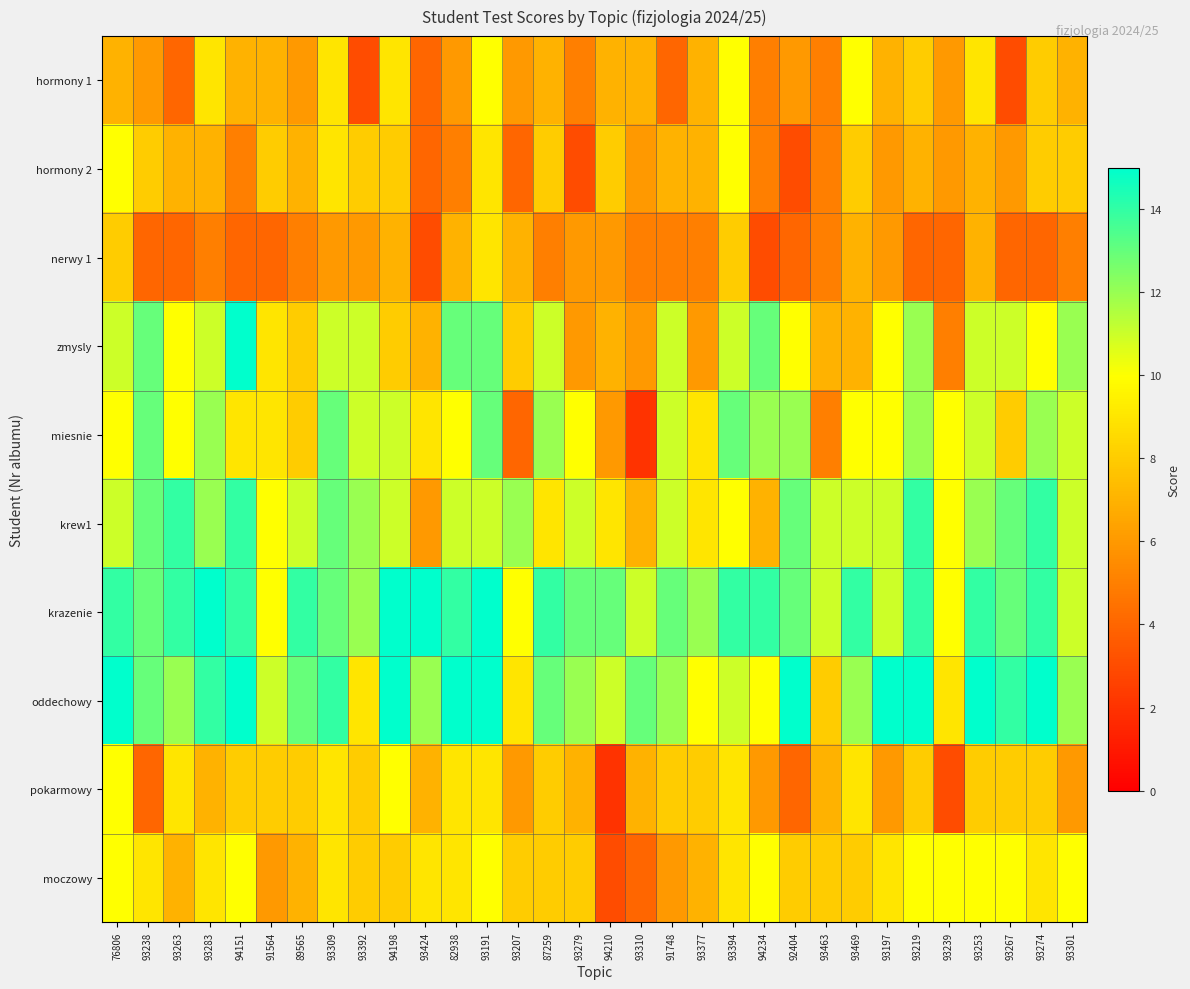

Reading right to left, list all the values displayed in this chart.

hormony 1: 93301=7	93274=8	93267=3	93253=9	93239=6	93219=8	93197=7	93469=10	93463=5	92404=6	94234=5	93394=10	93377=7	91748=4	93310=7	94210=7	93279=5	87259=7	93207=6	93191=10	82938=6	93424=4	94198=9	93392=3	93309=9	89565=6	91564=7	94151=7	93283=9	93263=4	93238=6	76806=7
hormony 2: 93301=8	93274=8	93267=6	93253=7	93239=6	93219=7	93197=6	93469=8	93463=5	92404=3	94234=5	93394=10	93377=7	91748=7	93310=6	94210=8	93279=3	87259=8	93207=4	93191=9	82938=5	93424=4	94198=8	93392=8	93309=9	89565=7	91564=8	94151=5	93283=7	93263=7	93238=8	76806=10
nerwy 1: 93301=5	93274=4	93267=4	93253=7	93239=4	93219=4	93197=6	93469=7	93463=5	92404=4	94234=3	93394=8	93377=5	91748=5	93310=5	94210=6	93279=6	87259=5	93207=7	93191=9	82938=7	93424=3	94198=7	93392=6	93309=6	89565=5	91564=4	94151=4	93283=5	93263=4	93238=4	76806=8
zmysly: 93301=12	93274=10	93267=11	93253=11	93239=5	93219=12	93197=10	93469=7	93463=7	92404=10	94234=13	93394=11	93377=6	91748=11	93310=6	94210=7	93279=6	87259=11	93207=8	93191=13	82938=13	93424=7	94198=8	93392=11	93309=11	89565=8	91564=9	94151=15	93283=11	93263=10	93238=13	76806=11
miesnie: 93301=11	93274=12	93267=8	93253=11	93239=10	93219=12	93197=10	93469=10	93463=5	92404=12	94234=12	93394=13	93377=9	91748=11	93310=2	94210=6	93279=10	87259=12	93207=4	93191=13	82938=10	93424=9	94198=11	93392=11	93309=13	89565=8	91564=9	94151=9	93283=12	93263=10	93238=13	76806=10
krew1: 93301=11	93274=14	93267=13	93253=12	93239=10	93219=14	93197=11	93469=11	93463=11	92404=13	94234=7	93394=10	93377=9	91748=11	93310=7	94210=9	93279=11	87259=9	93207=12	93191=11	82938=11	93424=6	94198=11	93392=12	93309=13	89565=11	91564=10	94151=14	93283=12	93263=14	93238=13	76806=11
krazenie: 93301=11	93274=14	93267=13	93253=14	93239=10	93219=14	93197=11	93469=14	93463=11	92404=13	94234=14	93394=14	93377=12	91748=13	93310=11	94210=13	93279=13	87259=14	93207=10	93191=15	82938=14	93424=15	94198=15	93392=12	93309=13	89565=14	91564=10	94151=14	93283=15	93263=14	93238=13	76806=14
oddechowy: 93301=12	93274=15	93267=14	93253=15	93239=9	93219=15	93197=15	93469=12	93463=8	92404=15	94234=10	93394=11	93377=10	91748=12	93310=13	94210=11	93279=12	87259=13	93207=9	93191=15	82938=15	93424=12	94198=15	93392=9	93309=14	89565=13	91564=11	94151=15	93283=14	93263=12	93238=13	76806=15
pokarmowy: 93301=6	93274=8	93267=8	93253=8	93239=3	93219=8	93197=6	93469=9	93463=7	92404=4	94234=6	93394=9	93377=8	91748=8	93310=7	94210=2	93279=7	87259=8	93207=6	93191=9	82938=9	93424=7	94198=10	93392=8	93309=9	89565=8	91564=8	94151=8	93283=7	93263=9	93238=4	76806=10
moczowy: 93301=10	93274=9	93267=10	93253=10	93239=10	93219=10	93197=9	93469=8	93463=8	92404=8	94234=10	93394=9	93377=7	91748=6	93310=4	94210=3	93279=8	87259=8	93207=8	93191=10	82938=9	93424=9	94198=8	93392=8	93309=9	89565=7	91564=6	94151=10	93283=9	93263=7	93238=9	76806=10